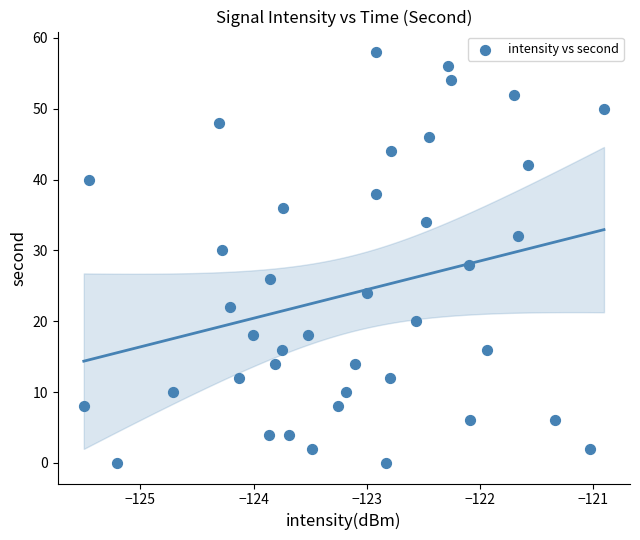

What is the range of Y values (max minus min)?

58